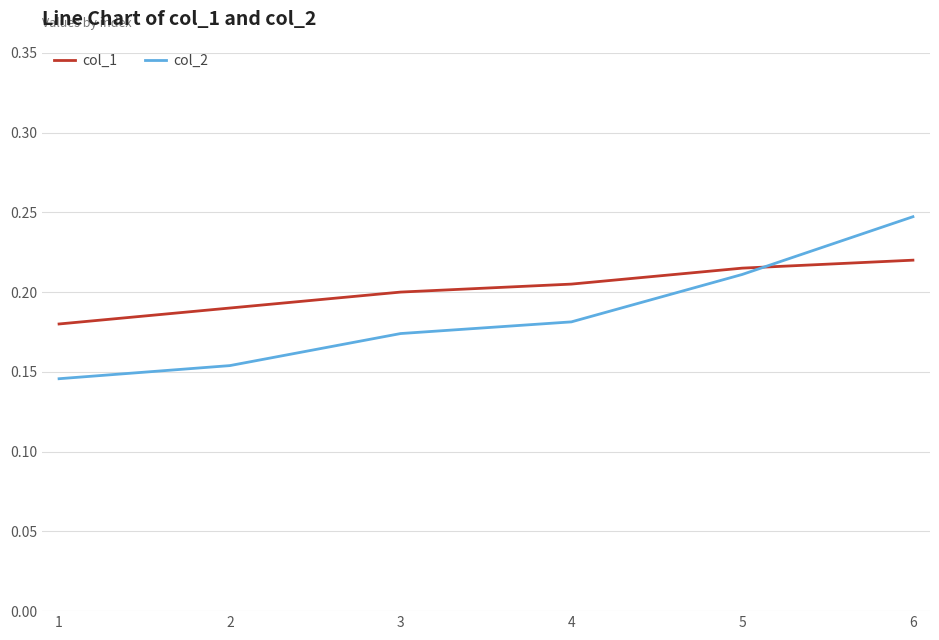

List the labels in order of col_2 value, smallest first.

1, 2, 3, 4, 5, 6